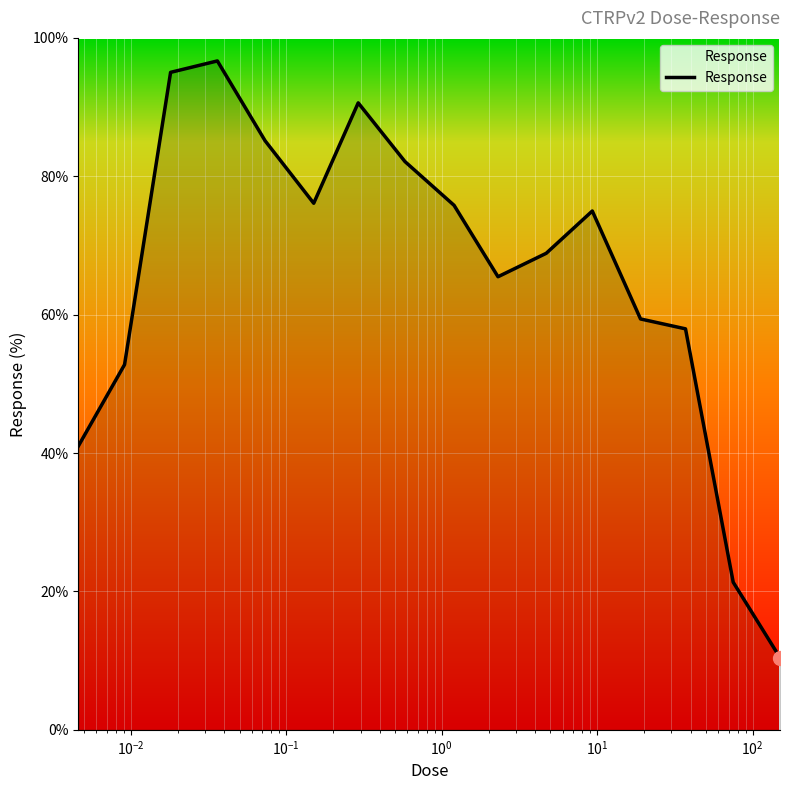

Count the number of data series in this chart.

1